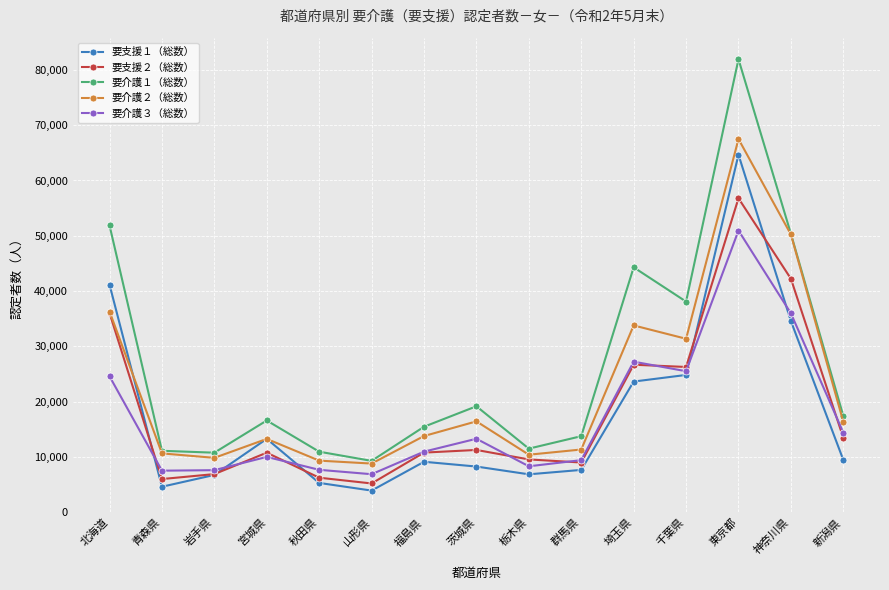

At which category is the sum across all series the highest?

東京都